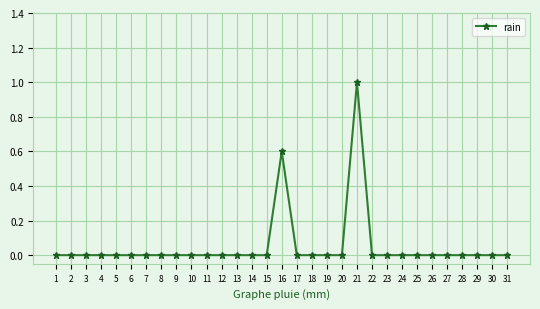

Which has a higher value, 16 or 24?

16